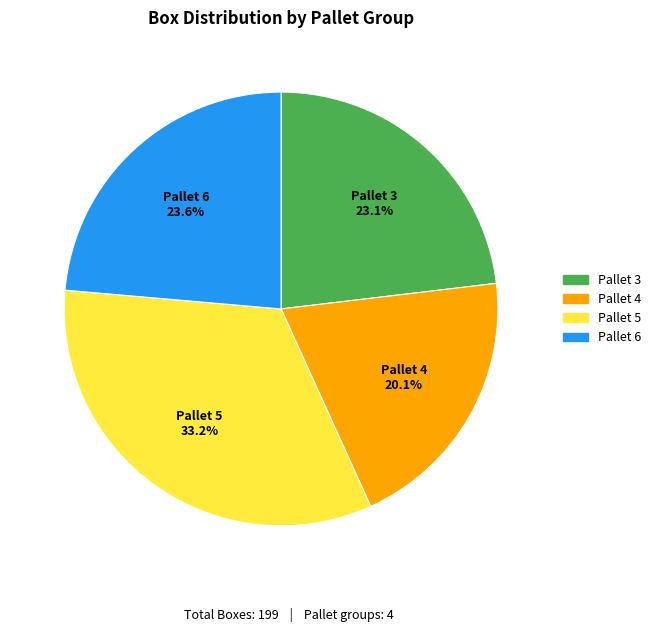

Is Pallet 3 the majority of the pie?

No